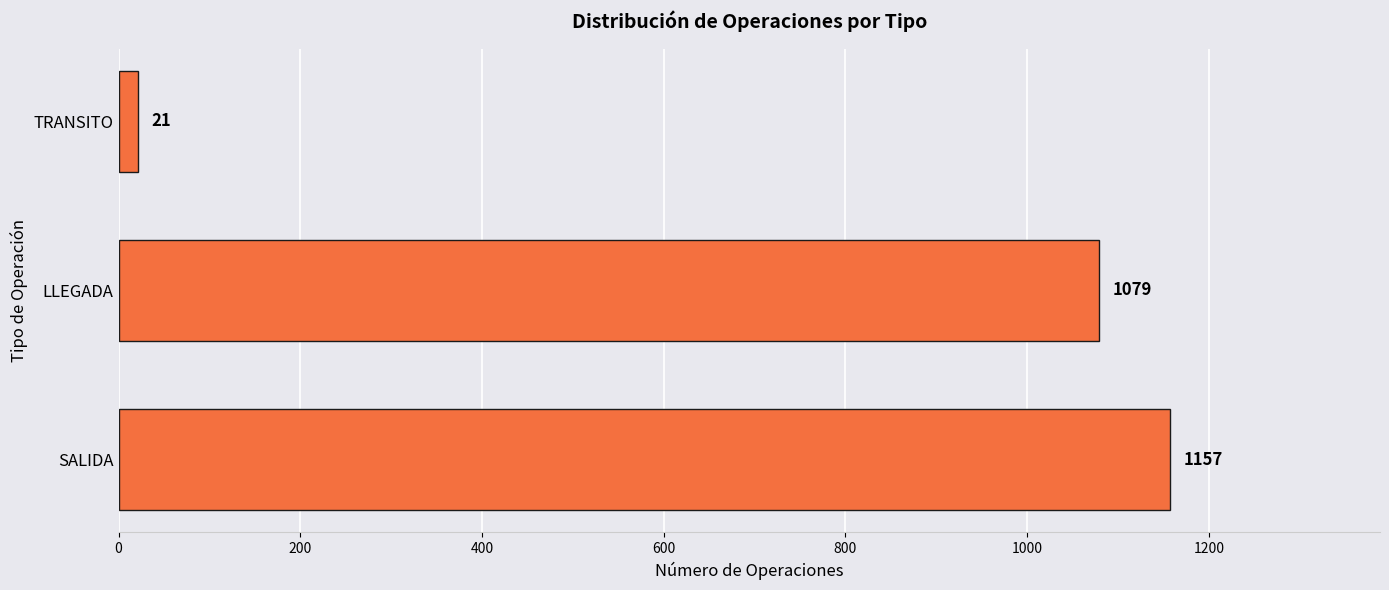

Reading bottom to top, list all the values displayed in this chart.

SALIDA=1157	LLEGADA=1079	TRANSITO=21